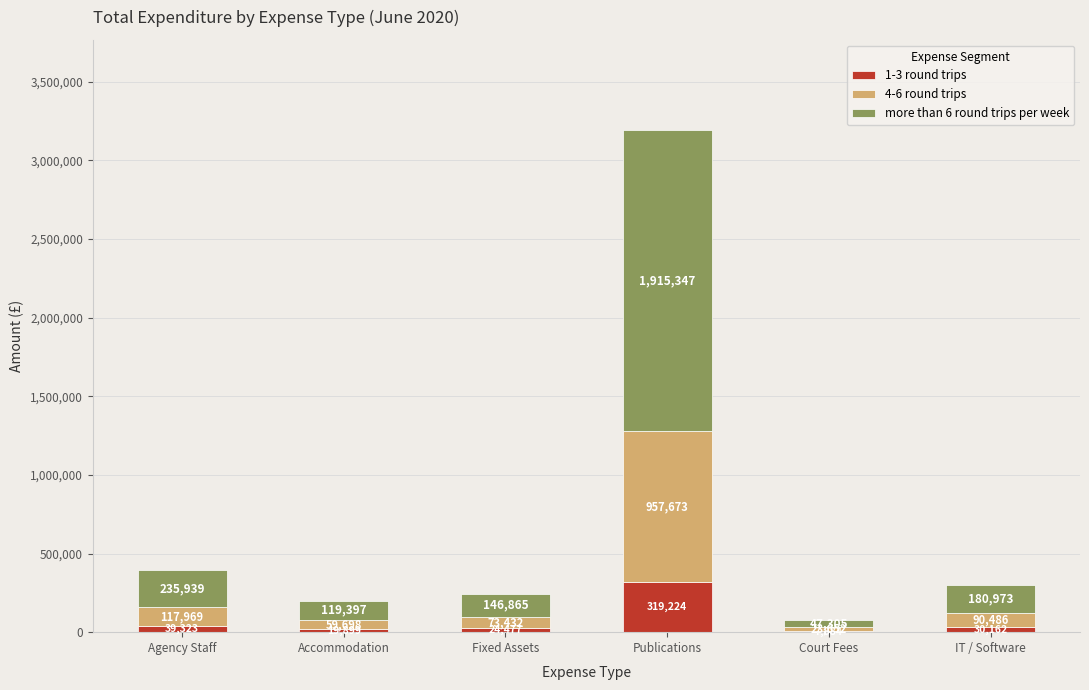

What is the sum of all 1-3 round trips values?

440971.4